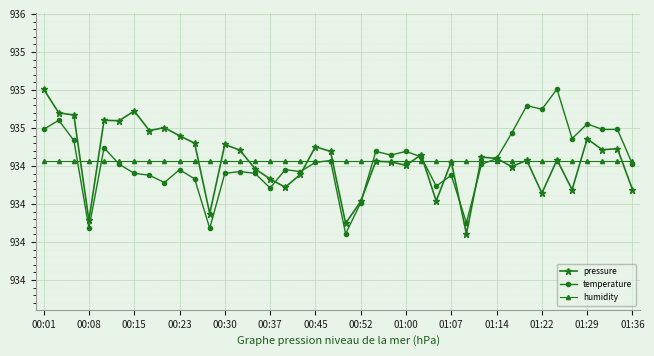

Does the chart have visible grid lines?

Yes